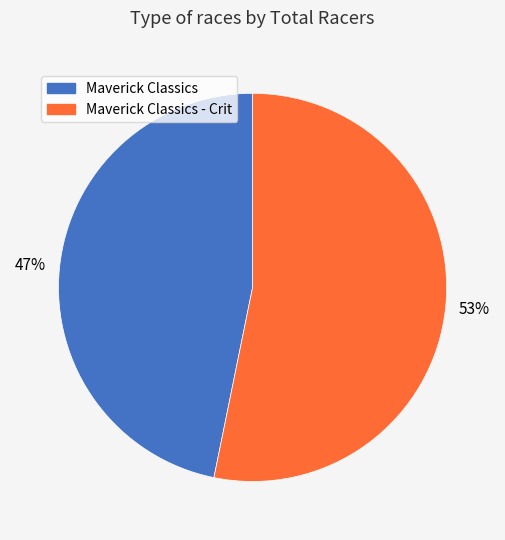

To the nearest percent, what is the difference between the largest and smallest slice percentages?

6%